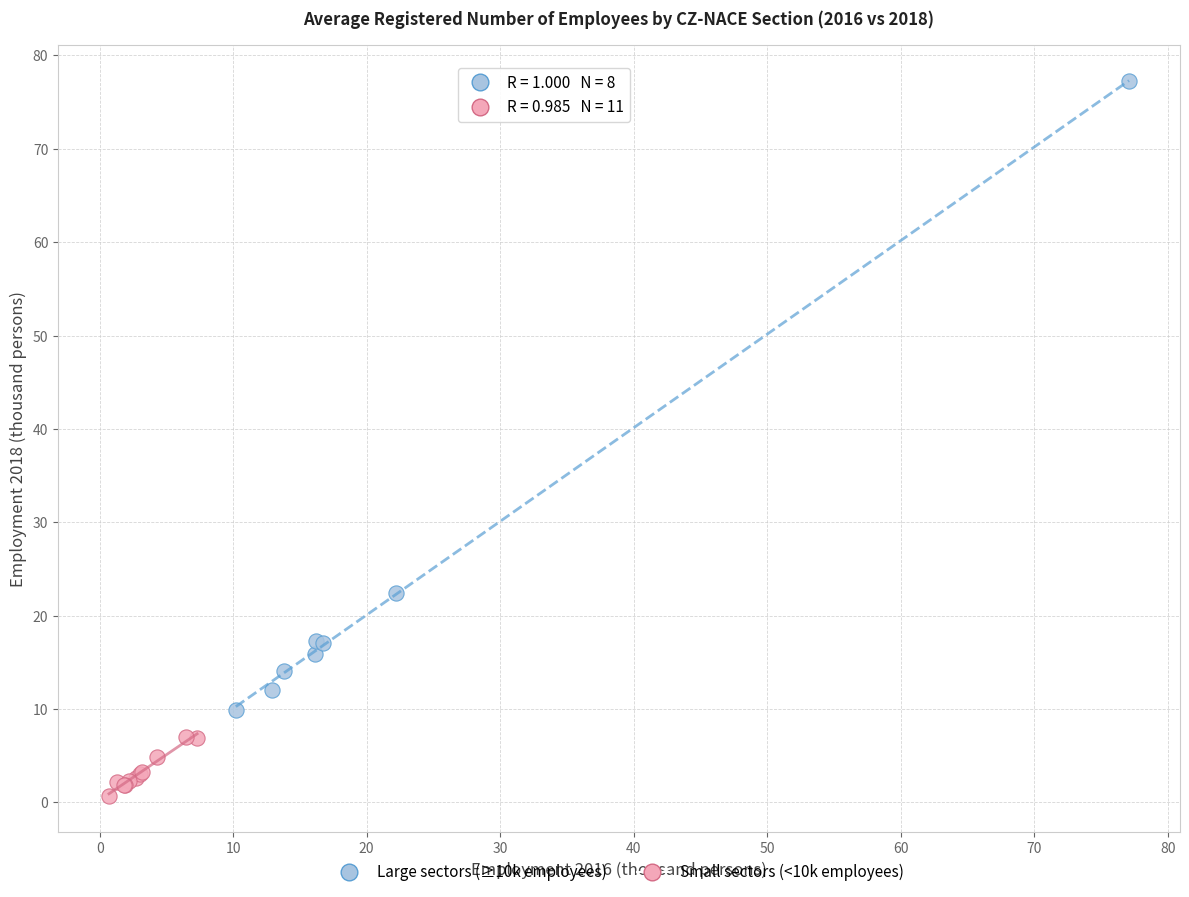

Which series reaches the minimum Y coordinate?

Small sectors (<10k employees)